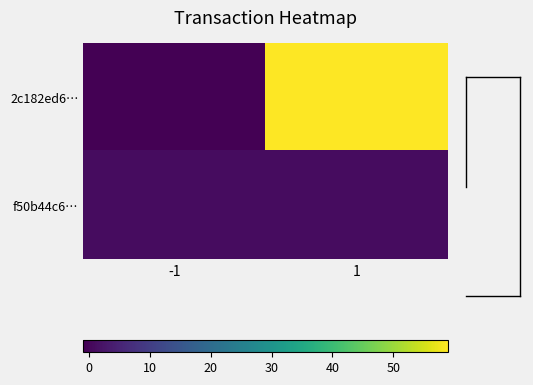

True or false: f50b44c6… has a value of 1 at 1.

True